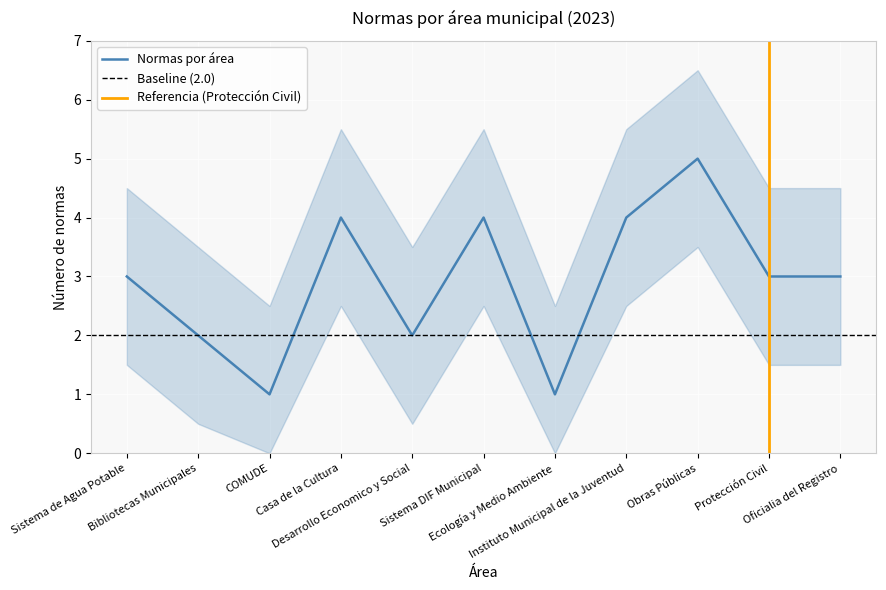

How many lines are shown in the chart?

1